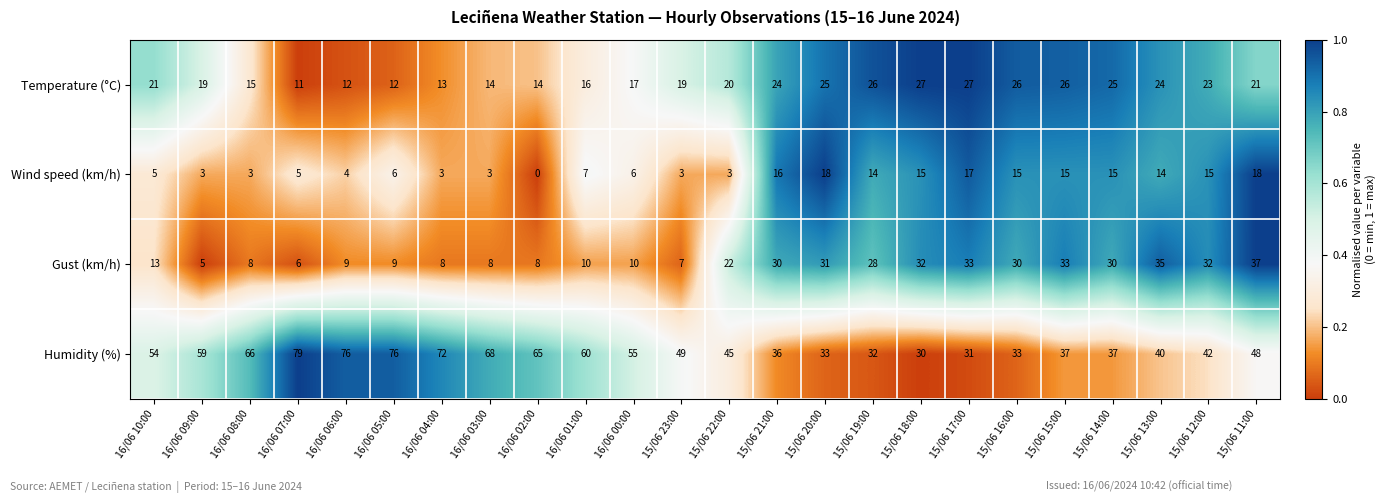

Rank the series at 15/06 13:00 from highest to lowest value.

Humidity (%), Gust (km/h), Temperature (°C), Wind speed (km/h)